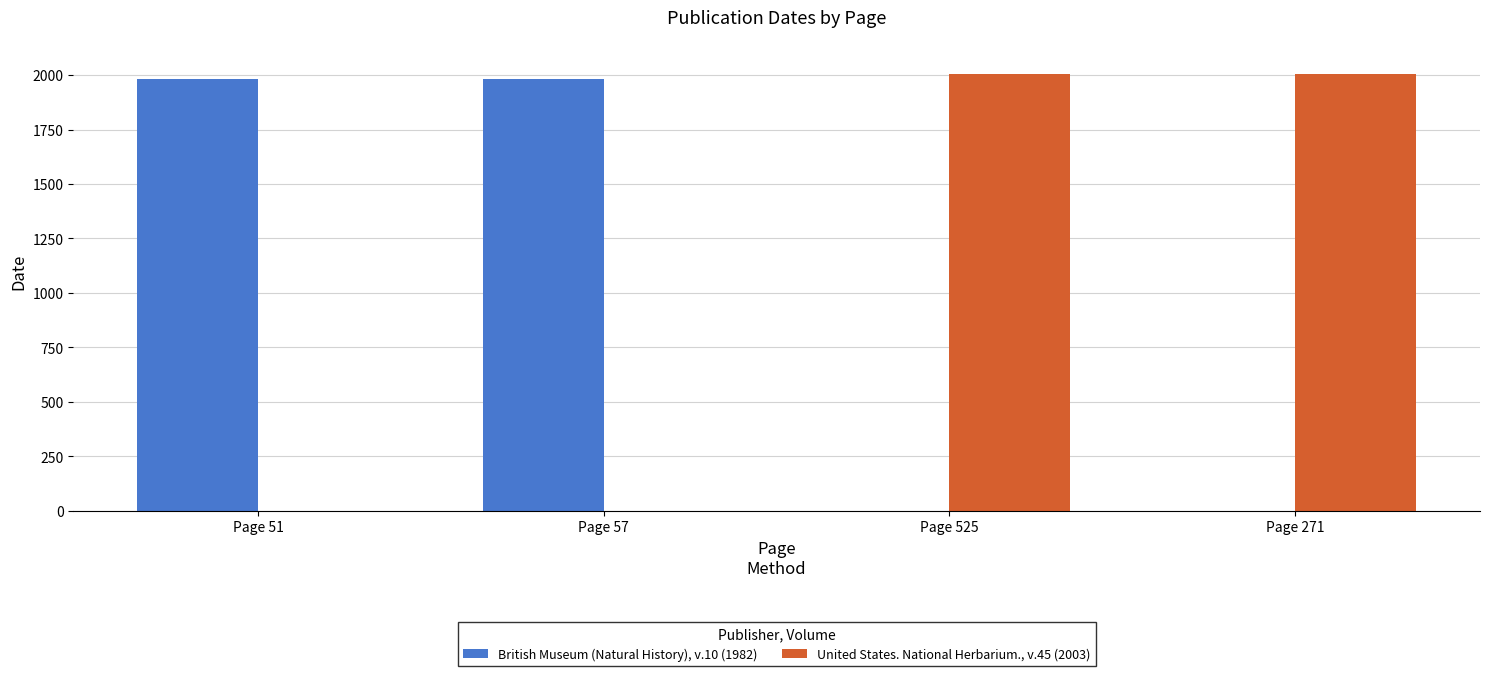

Reading right to left, list all the values displayed in this chart.

British Museum (Natural History), v.10 (1982): Page 271=0	Page 525=0	Page 57=1982	Page 51=1982
United States. National Herbarium., v.45 (2003): Page 271=2003	Page 525=2003	Page 57=0	Page 51=0